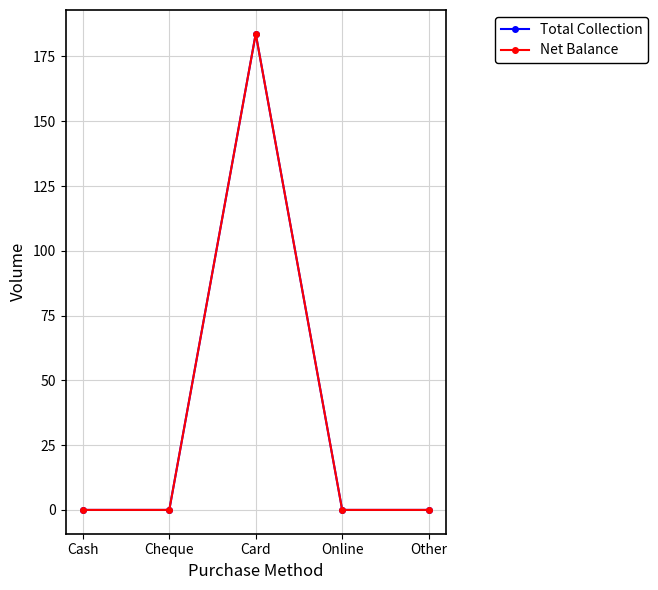

Is this an area chart (filled region under the line)?

No